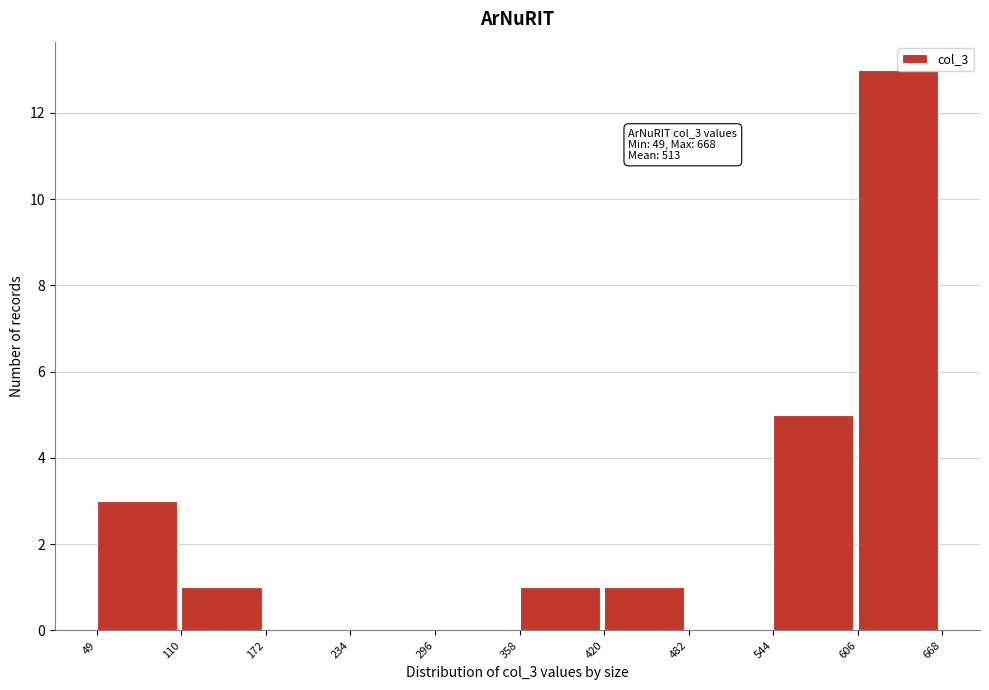

Which range on the x-axis has the tallest bar?

606 to 668